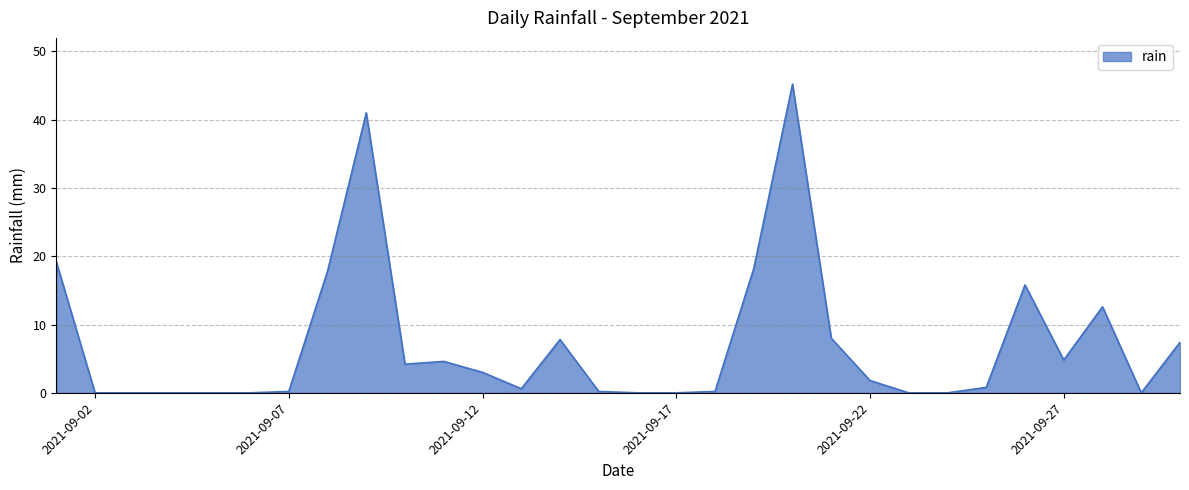

What is the greatest value displayed?

45.2